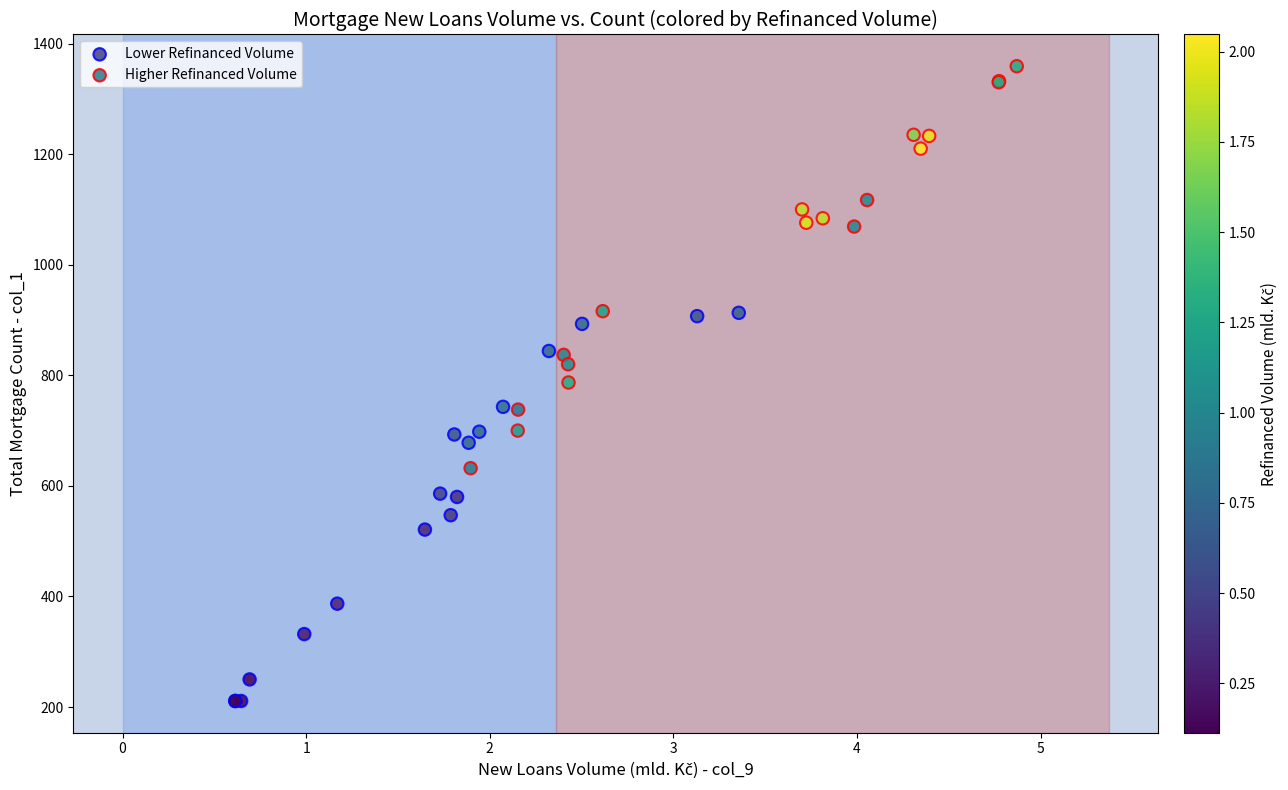

Which series reaches the minimum Y coordinate?

Lower Refinanced Volume